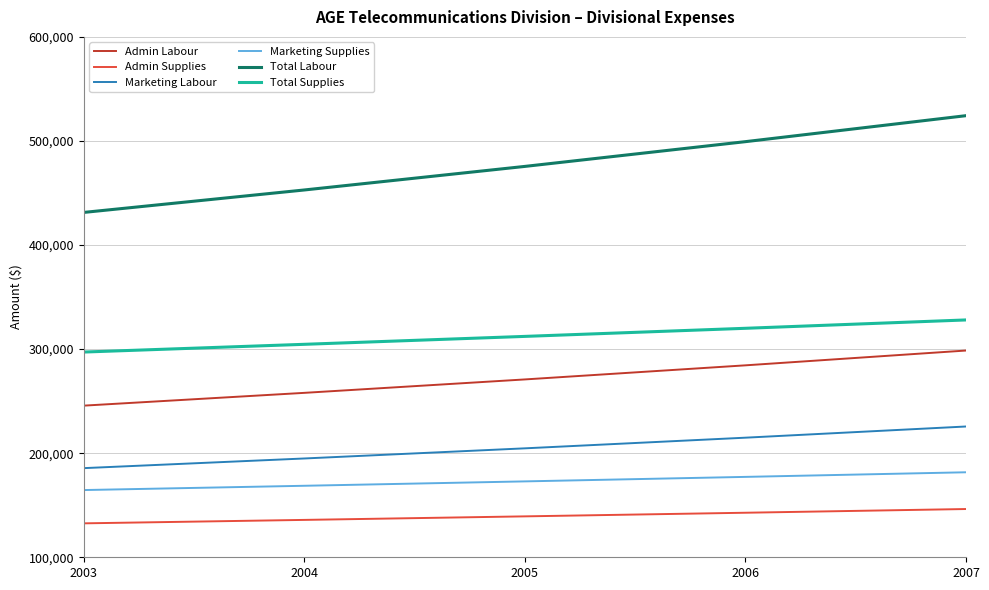

What is the lowest value of the Total Supplies series?

297190